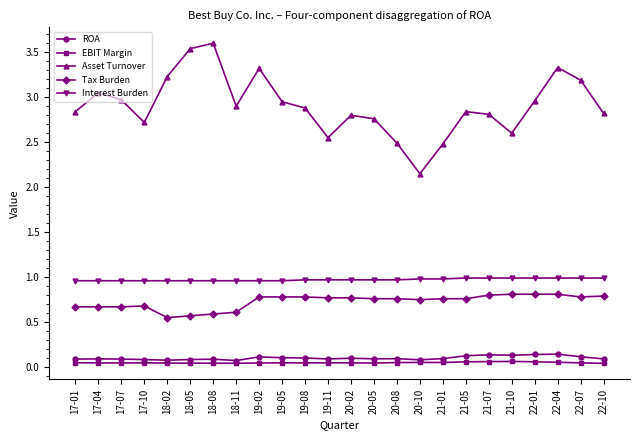

At how many categories does at least one series exceed 1?

24